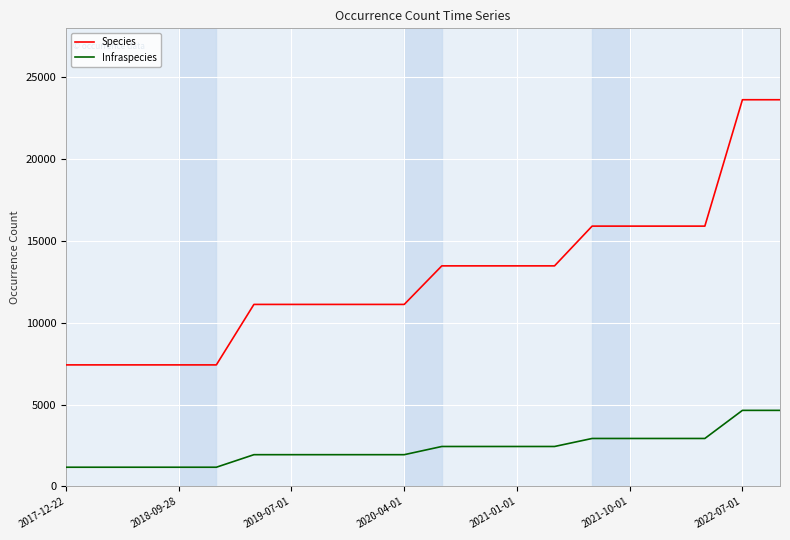

Is this an area chart (filled region under the line)?

No